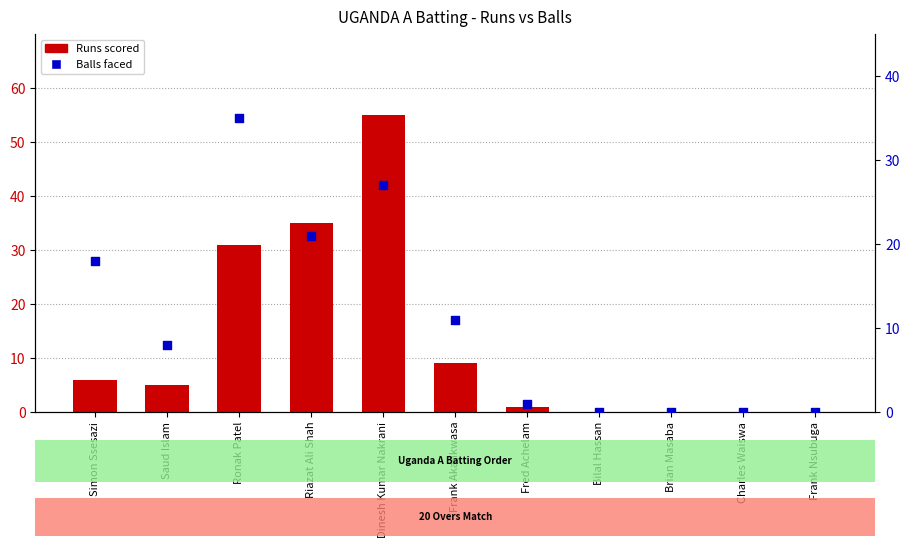

Which series has the largest Y range (max minus min)?

Runs